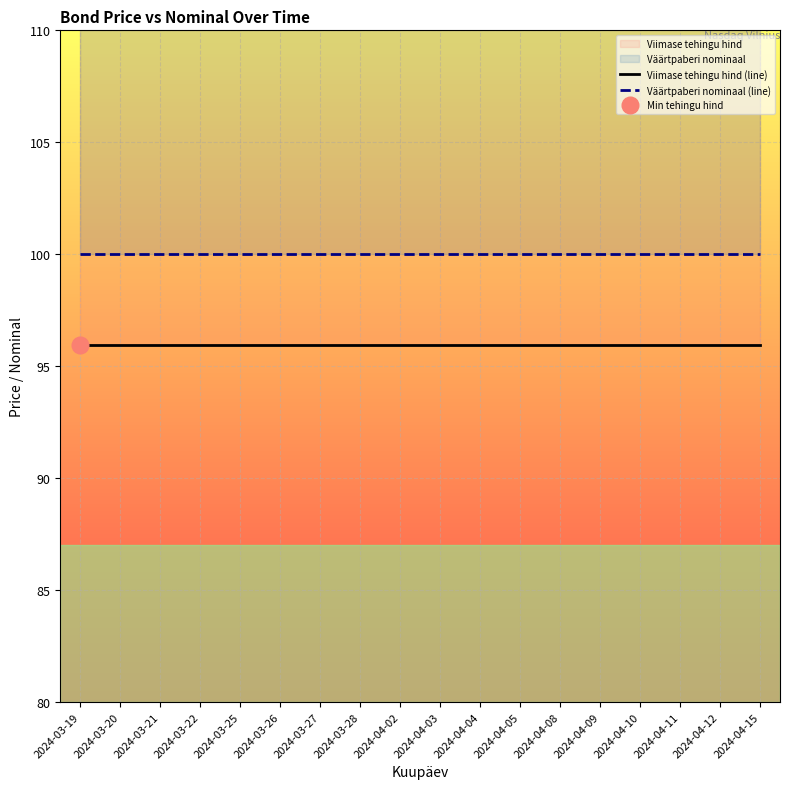

What is the sum of the Viimase tehingu hind (line) values at 2024-03-22 and 2024-04-10?

191.9